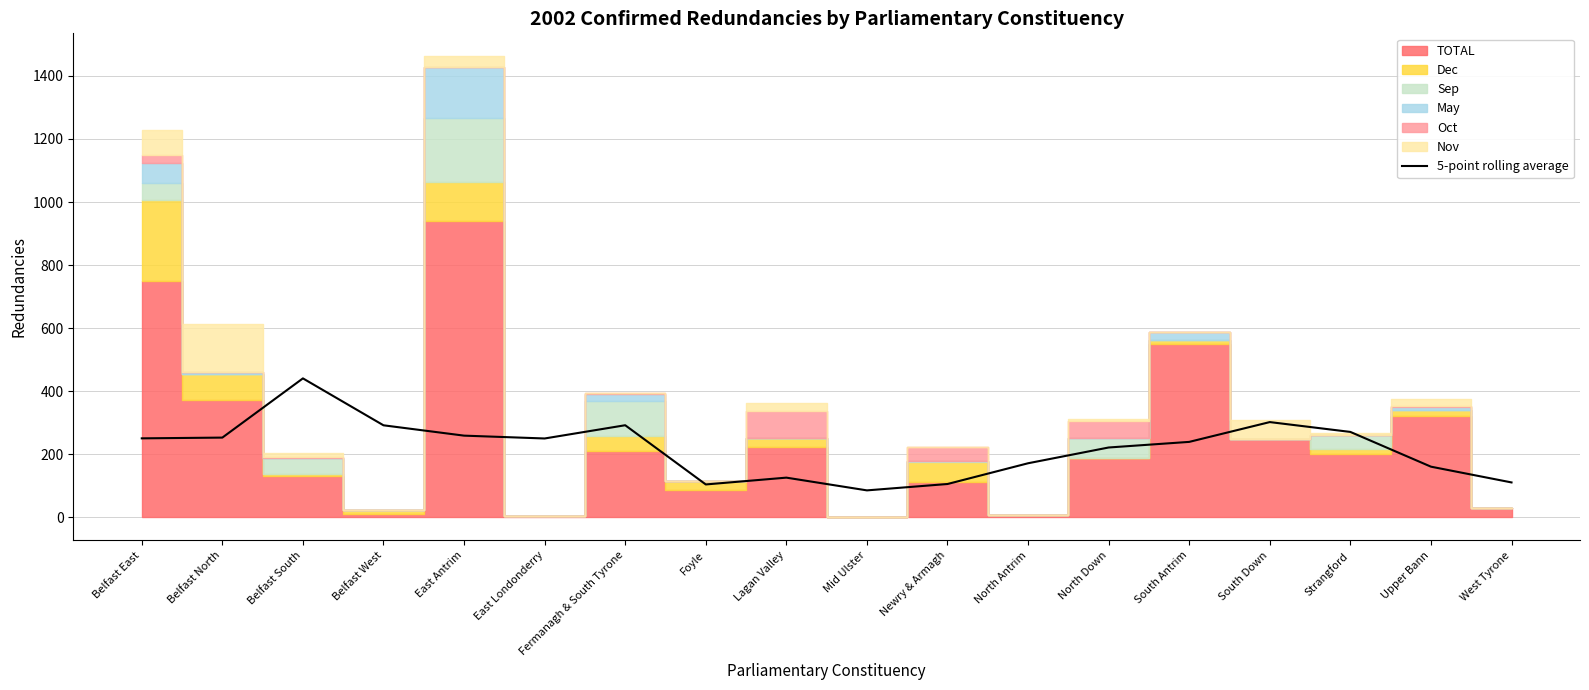

What is the difference between the maximum and minimum values?

355.2